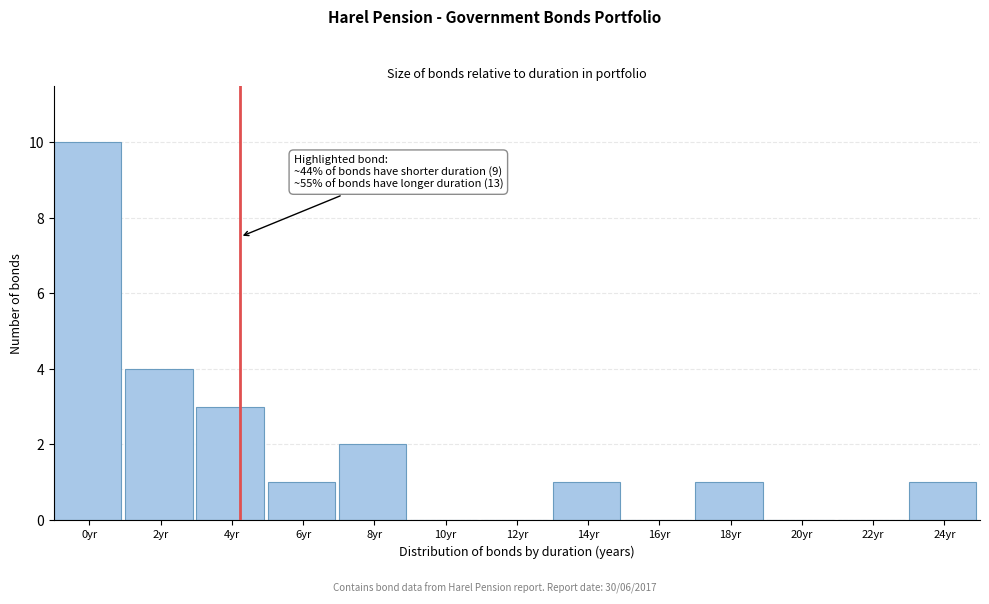

Reading left to right, what are all the values shown in this chart?

0yr=10	2yr=4	4yr=3	6yr=1	8yr=2	10yr=0	12yr=0	14yr=1	16yr=0	18yr=1	20yr=0	22yr=0	24yr=1